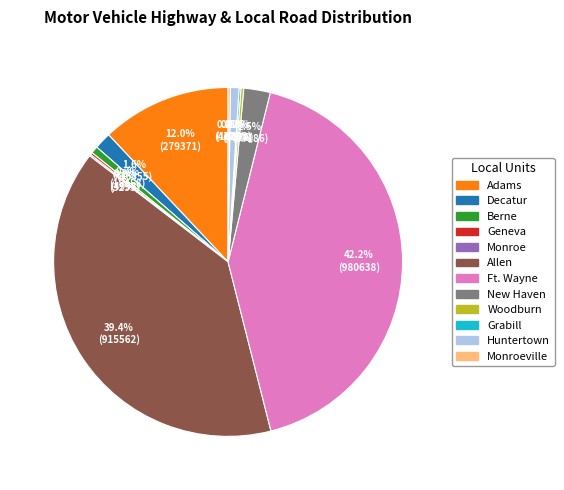

Is there any slice that represents more than half of the pie?

No